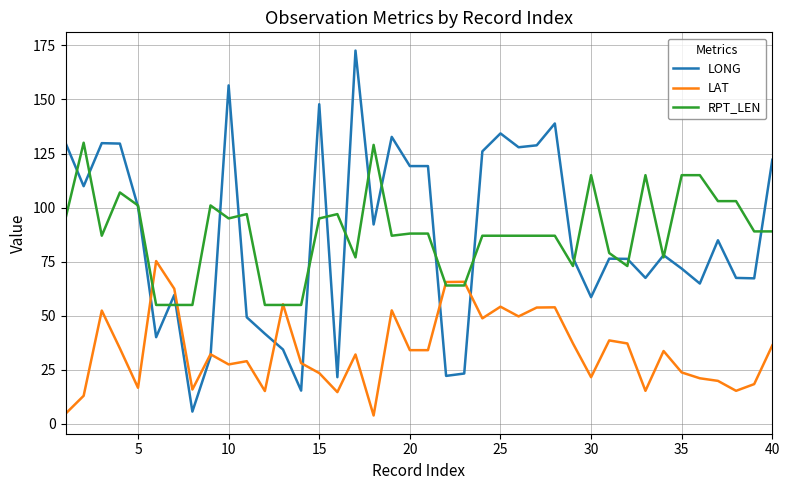

Which series has the widest spread of values?

LONG